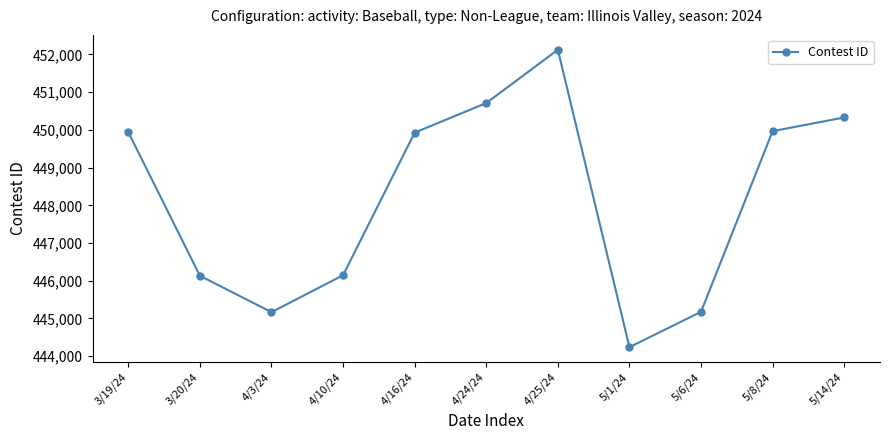

What is the maximum value shown in the chart?

452123